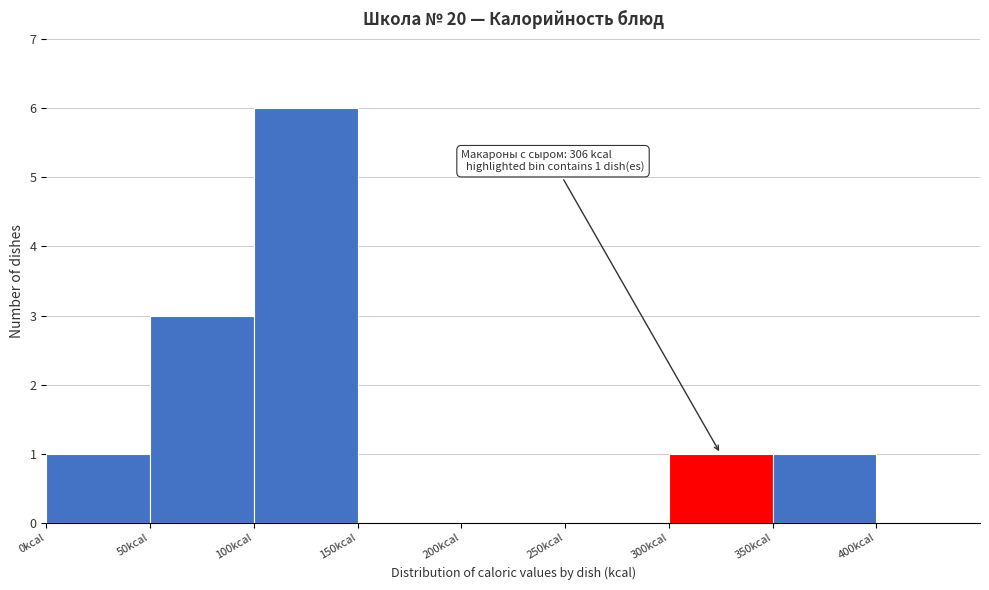

Which range on the x-axis has the tallest bar?

100 to 150